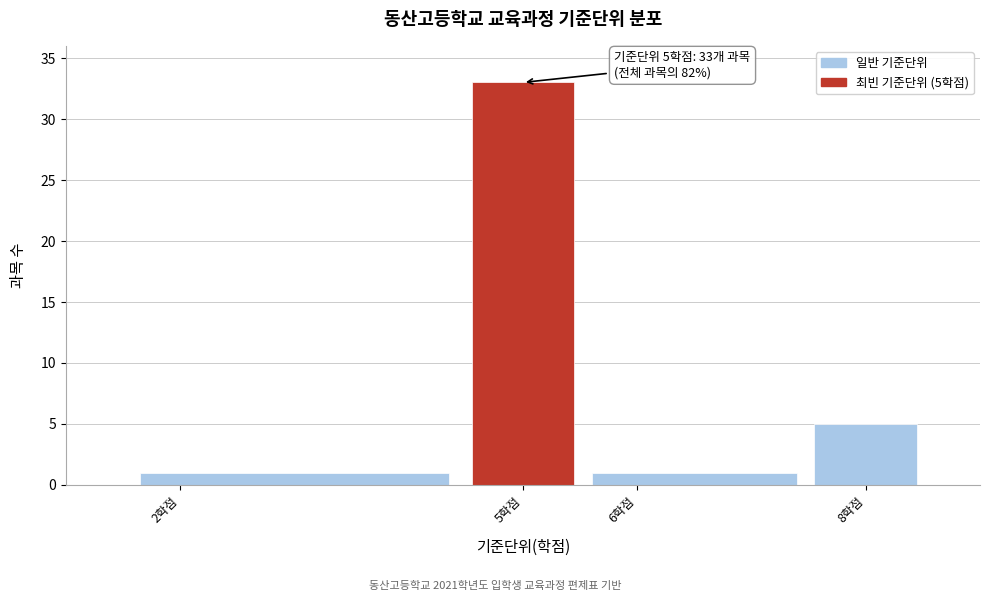

Over which range of the x-axis is the bar tallest?

4.5 to 5.5